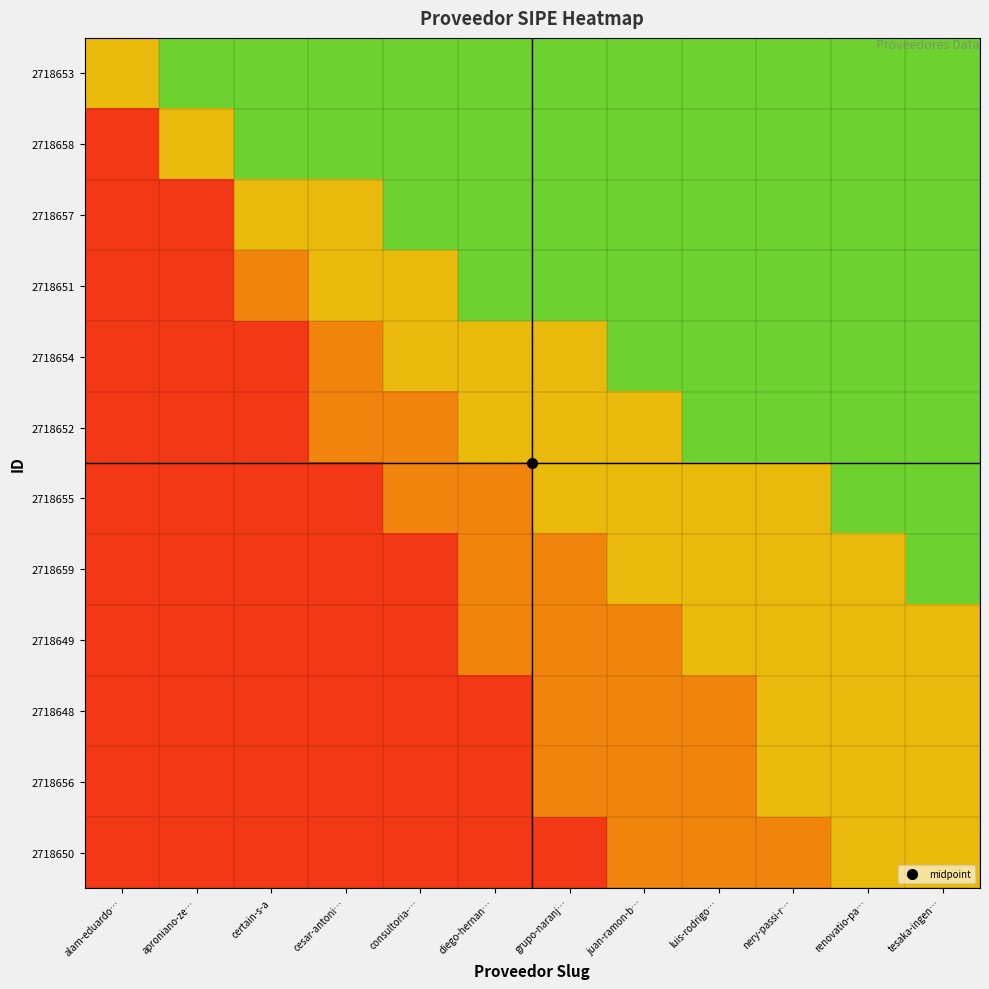

Reading left to right, list all the values displayed in this chart.

2718653: alam-eduardo…=0.6	aproniano-ze…=0.8	certain-s-a=0.8	cesar-antoni…=0.8	consultoria-…=0.8	diego-hernan…=0.8	grupo-naranj…=0.8	juan-ramon-b…=0.8	luis-rodrigo…=0.8	nery-passi-r…=0.8	renovatio-pa…=0.8	tesaka-ingen…=0.8
2718658: alam-eduardo…=0.1	aproniano-ze…=0.6	certain-s-a=0.8	cesar-antoni…=0.8	consultoria-…=0.8	diego-hernan…=0.8	grupo-naranj…=0.8	juan-ramon-b…=0.8	luis-rodrigo…=0.8	nery-passi-r…=0.8	renovatio-pa…=0.8	tesaka-ingen…=0.8
2718657: alam-eduardo…=0.1	aproniano-ze…=0.1	certain-s-a=0.6	cesar-antoni…=0.6	consultoria-…=0.8	diego-hernan…=0.8	grupo-naranj…=0.8	juan-ramon-b…=0.8	luis-rodrigo…=0.8	nery-passi-r…=0.8	renovatio-pa…=0.8	tesaka-ingen…=0.8
2718651: alam-eduardo…=0.1	aproniano-ze…=0.1	certain-s-a=0.3	cesar-antoni…=0.6	consultoria-…=0.6	diego-hernan…=0.8	grupo-naranj…=0.8	juan-ramon-b…=0.8	luis-rodrigo…=0.8	nery-passi-r…=0.8	renovatio-pa…=0.8	tesaka-ingen…=0.8
2718654: alam-eduardo…=0.1	aproniano-ze…=0.1	certain-s-a=0.1	cesar-antoni…=0.3	consultoria-…=0.6	diego-hernan…=0.6	grupo-naranj…=0.6	juan-ramon-b…=0.8	luis-rodrigo…=0.8	nery-passi-r…=0.8	renovatio-pa…=0.8	tesaka-ingen…=0.8
2718652: alam-eduardo…=0.1	aproniano-ze…=0.1	certain-s-a=0.1	cesar-antoni…=0.3	consultoria-…=0.3	diego-hernan…=0.6	grupo-naranj…=0.6	juan-ramon-b…=0.6	luis-rodrigo…=0.8	nery-passi-r…=0.8	renovatio-pa…=0.8	tesaka-ingen…=0.8
2718655: alam-eduardo…=0.1	aproniano-ze…=0.1	certain-s-a=0.1	cesar-antoni…=0.1	consultoria-…=0.3	diego-hernan…=0.3	grupo-naranj…=0.6	juan-ramon-b…=0.6	luis-rodrigo…=0.6	nery-passi-r…=0.6	renovatio-pa…=0.8	tesaka-ingen…=0.8
2718659: alam-eduardo…=0.1	aproniano-ze…=0.1	certain-s-a=0.1	cesar-antoni…=0.1	consultoria-…=0.1	diego-hernan…=0.3	grupo-naranj…=0.3	juan-ramon-b…=0.6	luis-rodrigo…=0.6	nery-passi-r…=0.6	renovatio-pa…=0.6	tesaka-ingen…=0.8
2718649: alam-eduardo…=0.1	aproniano-ze…=0.1	certain-s-a=0.1	cesar-antoni…=0.1	consultoria-…=0.1	diego-hernan…=0.3	grupo-naranj…=0.3	juan-ramon-b…=0.3	luis-rodrigo…=0.6	nery-passi-r…=0.6	renovatio-pa…=0.6	tesaka-ingen…=0.6
2718648: alam-eduardo…=0.1	aproniano-ze…=0.1	certain-s-a=0.1	cesar-antoni…=0.1	consultoria-…=0.1	diego-hernan…=0.1	grupo-naranj…=0.3	juan-ramon-b…=0.3	luis-rodrigo…=0.3	nery-passi-r…=0.6	renovatio-pa…=0.6	tesaka-ingen…=0.6
2718656: alam-eduardo…=0.1	aproniano-ze…=0.1	certain-s-a=0.1	cesar-antoni…=0.1	consultoria-…=0.1	diego-hernan…=0.1	grupo-naranj…=0.3	juan-ramon-b…=0.3	luis-rodrigo…=0.3	nery-passi-r…=0.6	renovatio-pa…=0.6	tesaka-ingen…=0.6
2718650: alam-eduardo…=0.1	aproniano-ze…=0.1	certain-s-a=0.1	cesar-antoni…=0.1	consultoria-…=0.1	diego-hernan…=0.1	grupo-naranj…=0.1	juan-ramon-b…=0.3	luis-rodrigo…=0.3	nery-passi-r…=0.3	renovatio-pa…=0.6	tesaka-ingen…=0.6